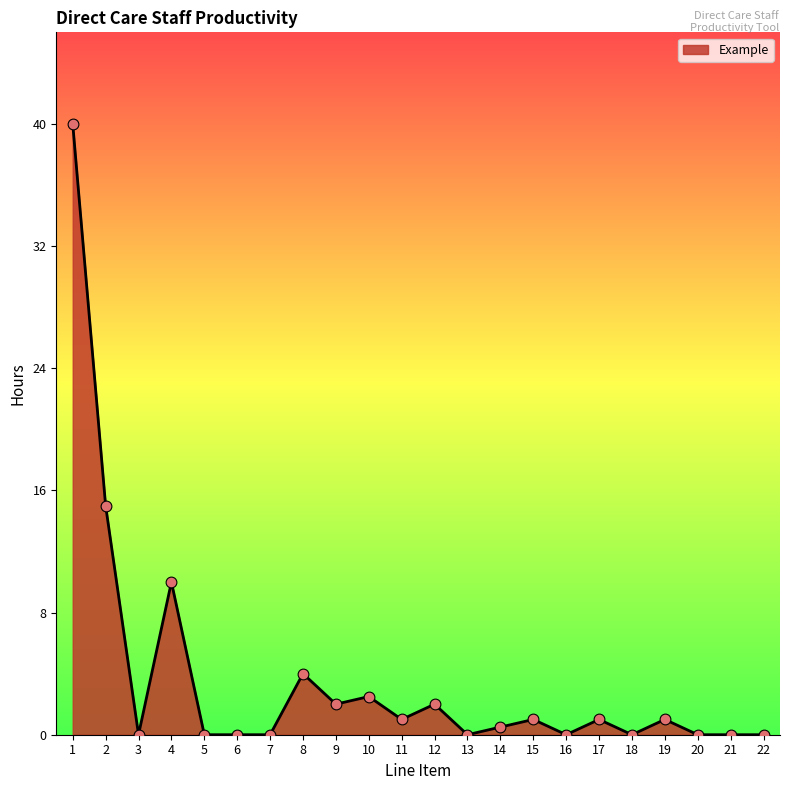

What is the change in value from 10 to 13?

-2.5